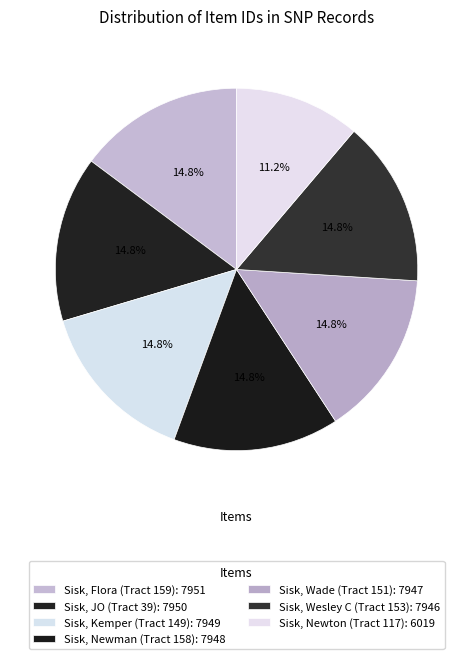

How many slices are in this pie chart?

7